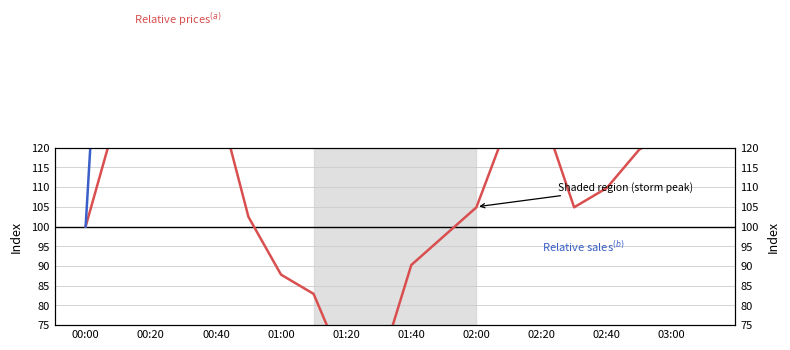

What is the difference between the Relative sales$^{(b)}$ values at 01:40 and 01:00?

260.0